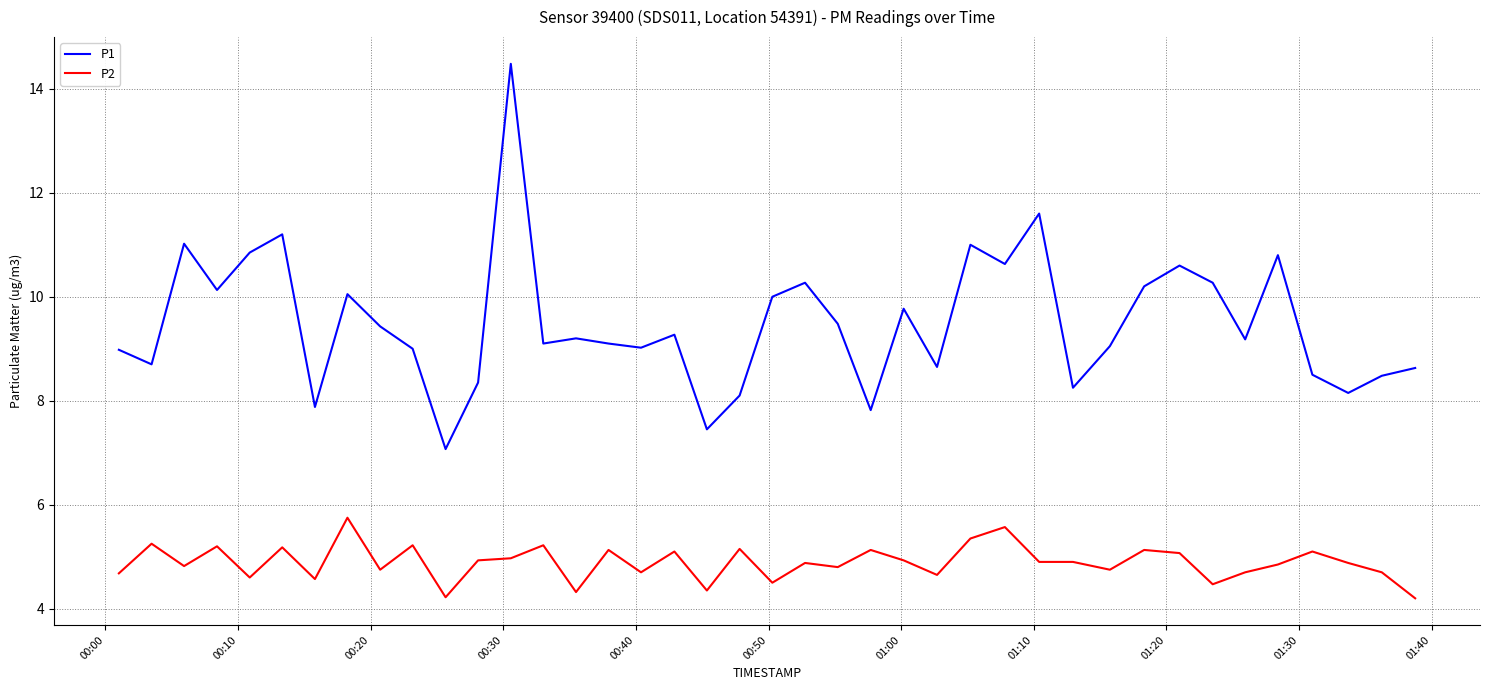

What are all the series names shown in the legend?

P1, P2